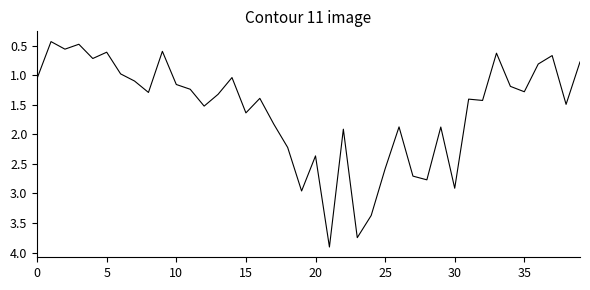

How many lines are shown in the chart?

1